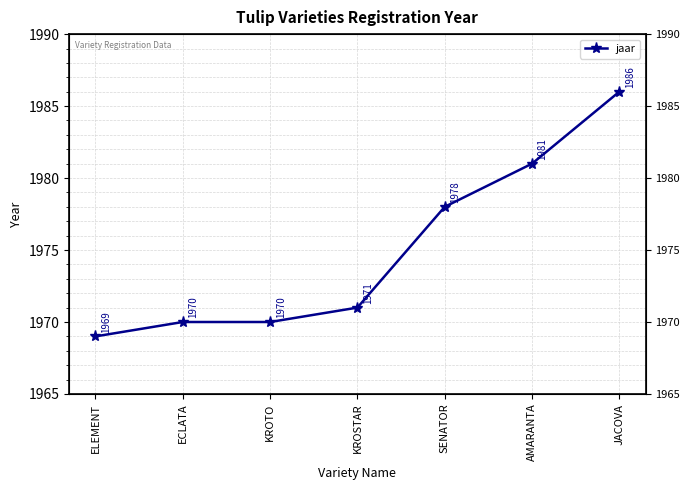

What is the greatest value displayed?

1986